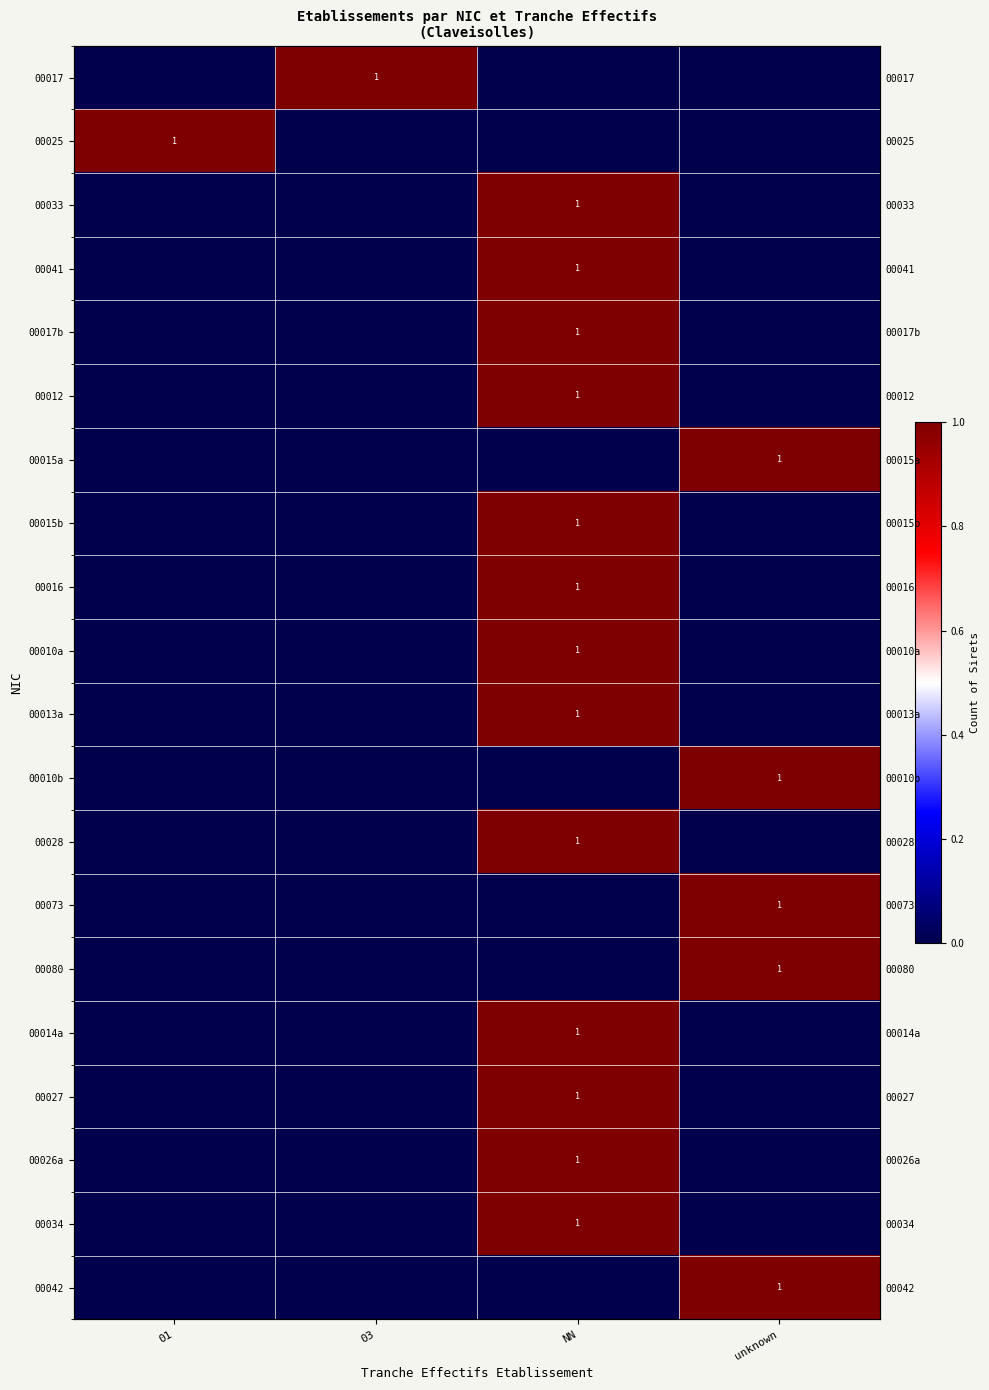

At which label does 00016 reach its peak?

NN